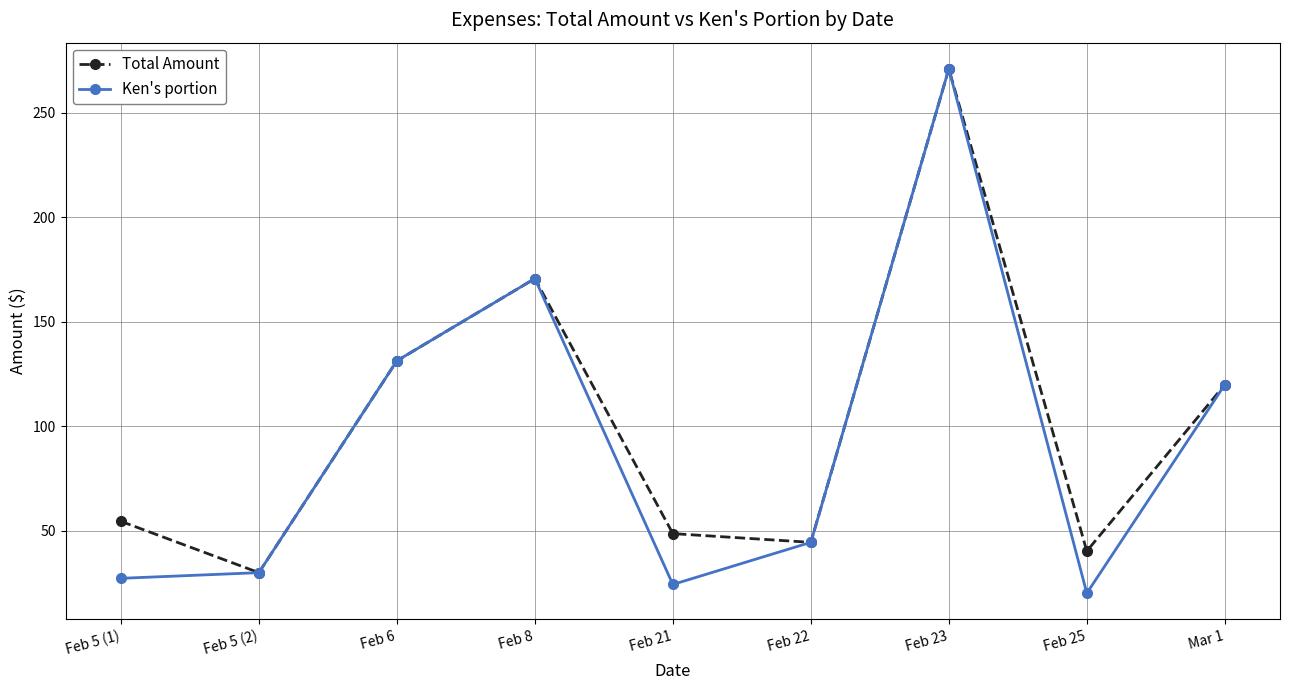

What is the sum of all Ken's portion values?

839.4